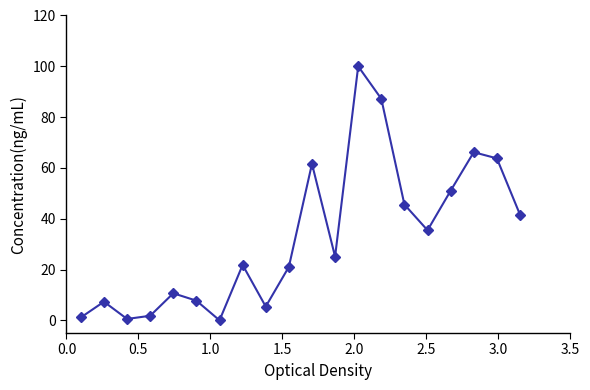

True or false: there are more than 1 points higher than both neighbors.

True